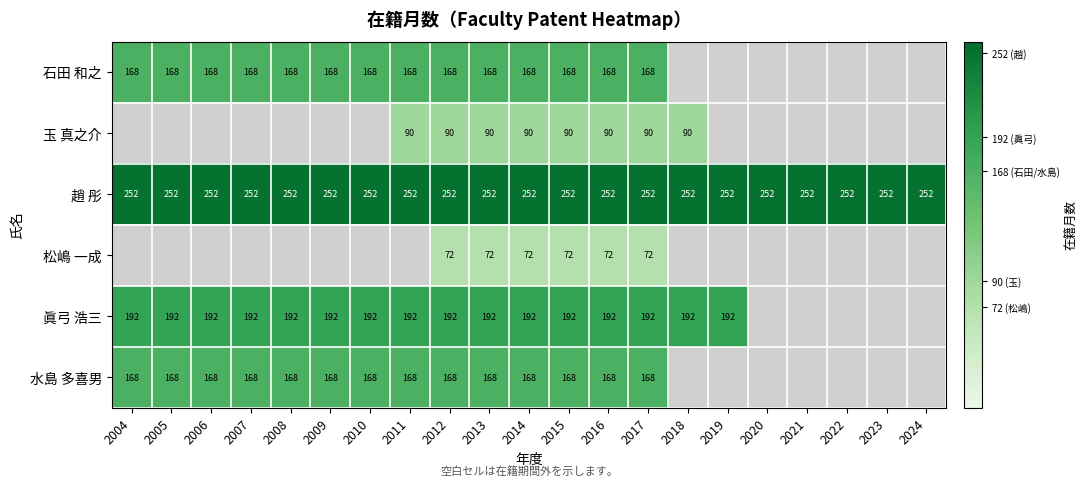

Is it true that 趙 彤 equals 61 at 2007?

False